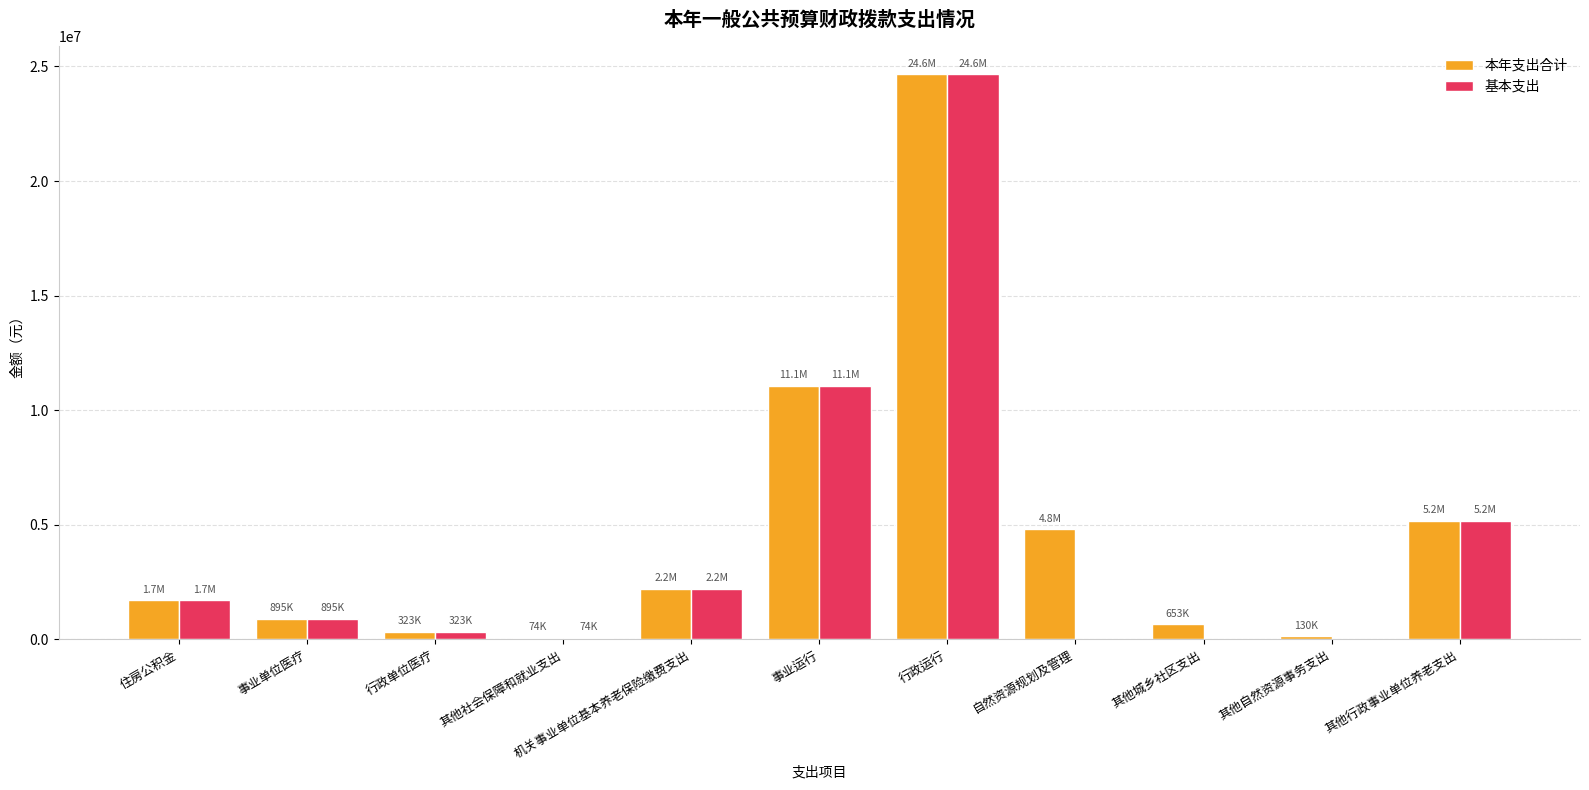

What is the average value of the 基本支出 series?

4191467.8